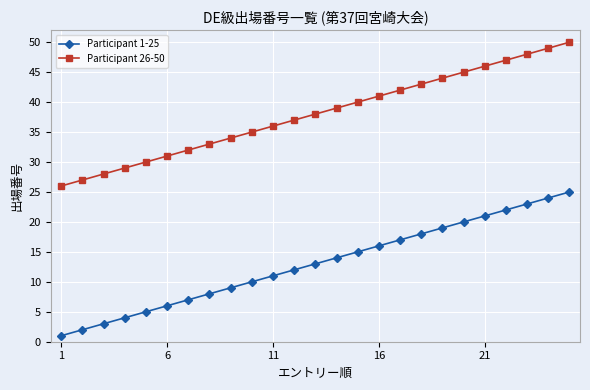

True or false: Participant 26-50 has more than 0 points higher than both neighbors.

False